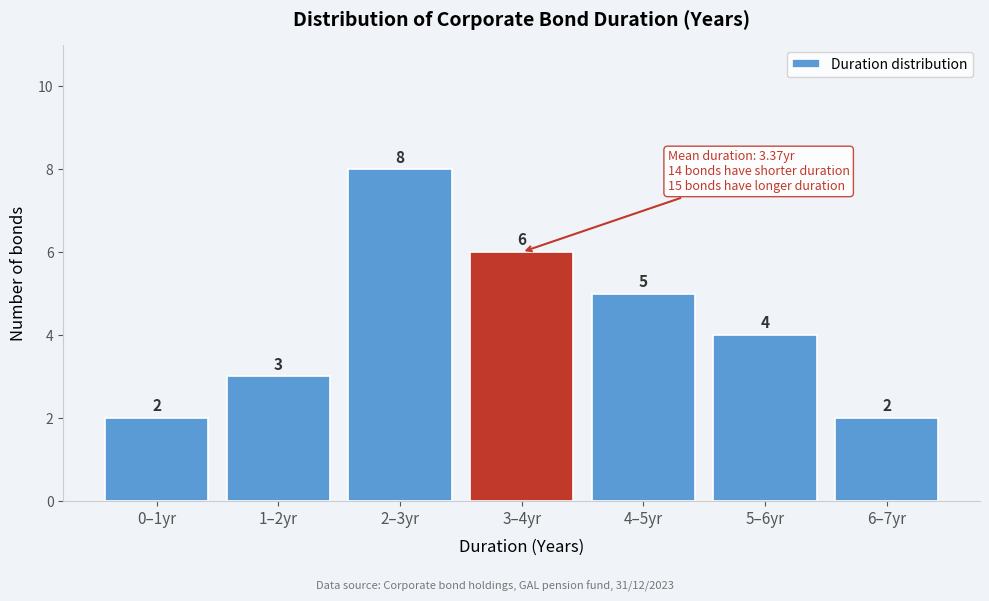

Reading left to right, what are all the values shown in this chart?

0–1yr=2	1–2yr=3	2–3yr=8	3–4yr=6	4–5yr=5	5–6yr=4	6–7yr=2